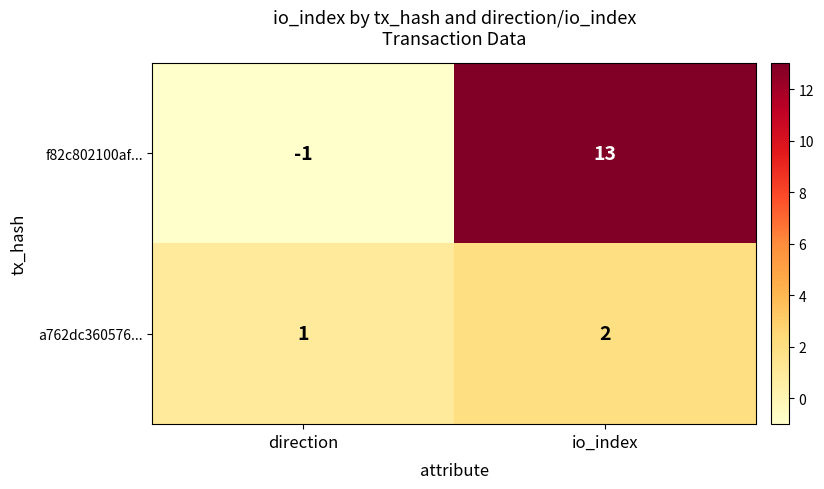

What is the smallest value displayed?

-1